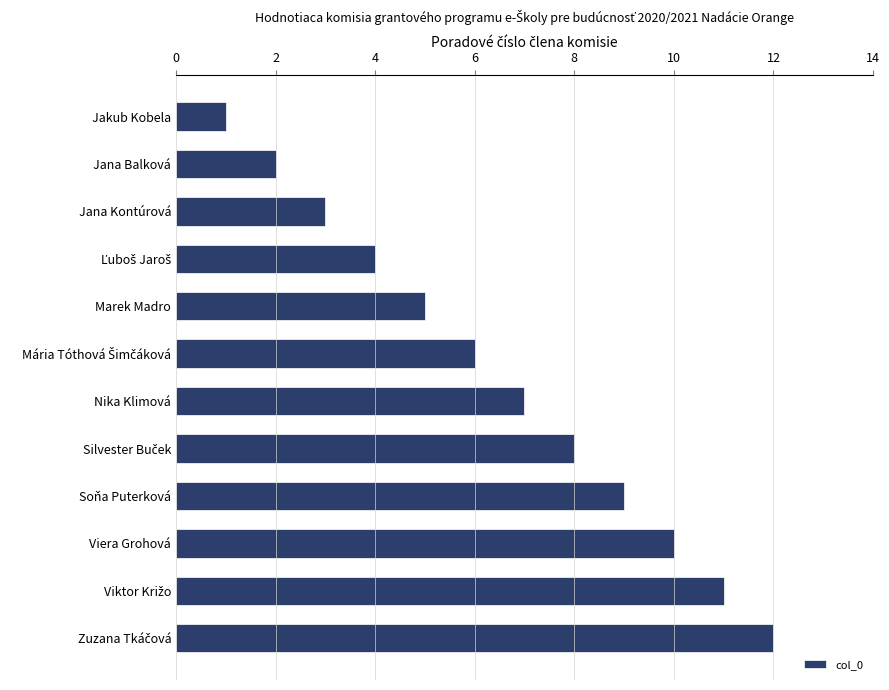

How many data points are less than 7?

6